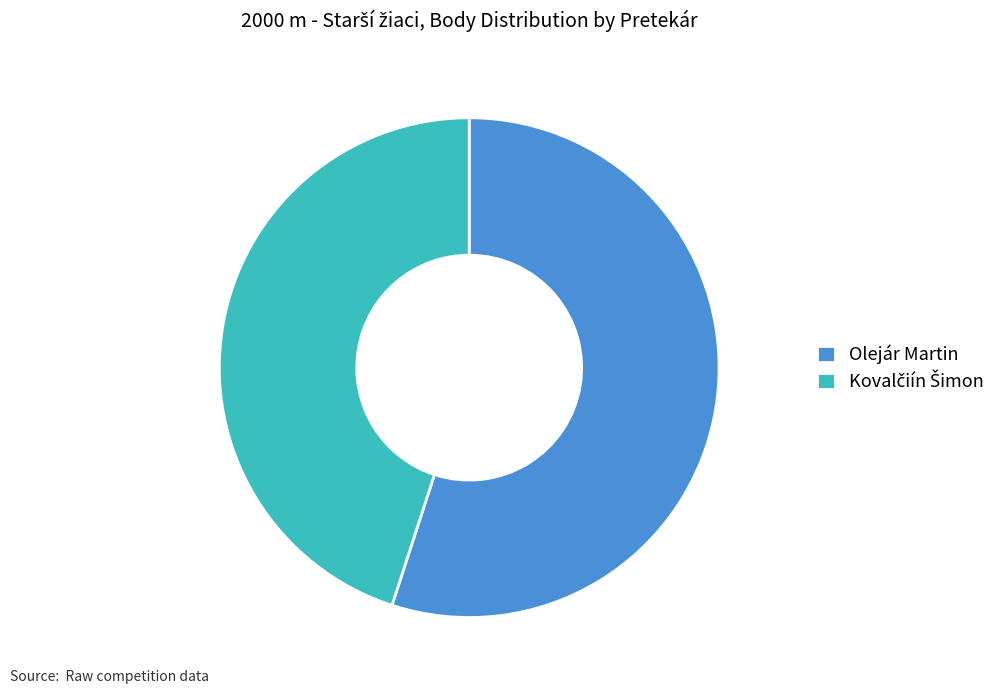

Is it true that Olejár Martin is 49% of the pie?

False